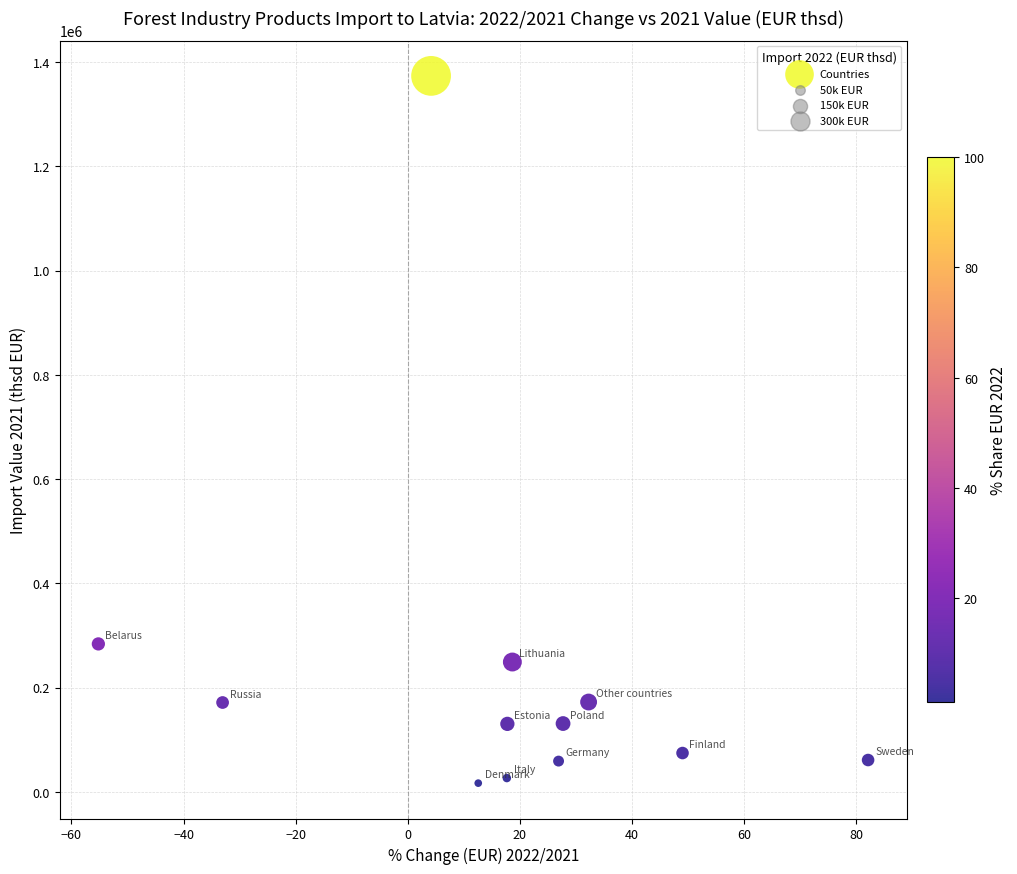

What Y value in the scatter plot is closest to 695060?

283655.6